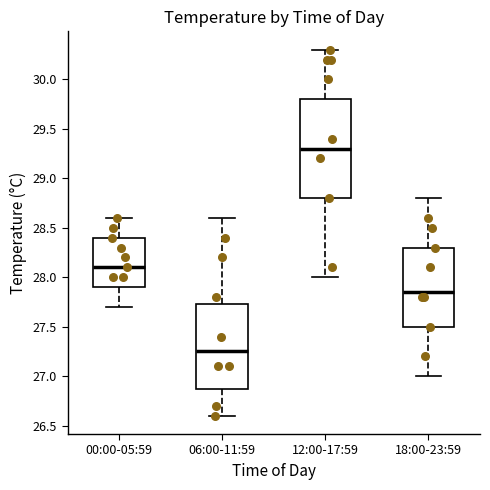

Comparing the boxes themselves (not the whiskers), which one is the tallest?

12:00-17:59